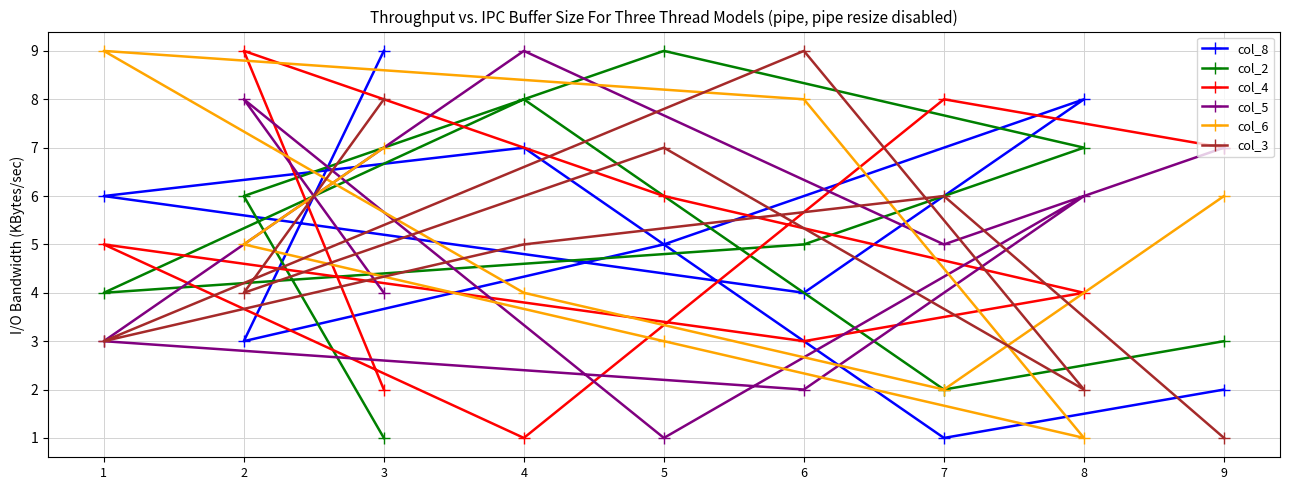

Reading left to right, transcribe all the data shown in this chart.

col_8: 1=6	2=3	3=9	4=7	5=5	6=4	7=1	8=8	9=2
col_2: 1=4	2=6	3=1	4=8	5=9	6=5	7=2	8=7	9=3
col_4: 1=5	2=9	3=2	4=1	5=6	6=3	7=8	8=4	9=7
col_5: 1=3	2=8	3=4	4=9	5=1	6=2	7=5	8=6	9=7
col_6: 1=9	2=5	3=7	4=4	5=3	6=8	7=2	8=1	9=6
col_3: 1=3	2=4	3=8	4=5	5=7	6=9	7=6	8=2	9=1